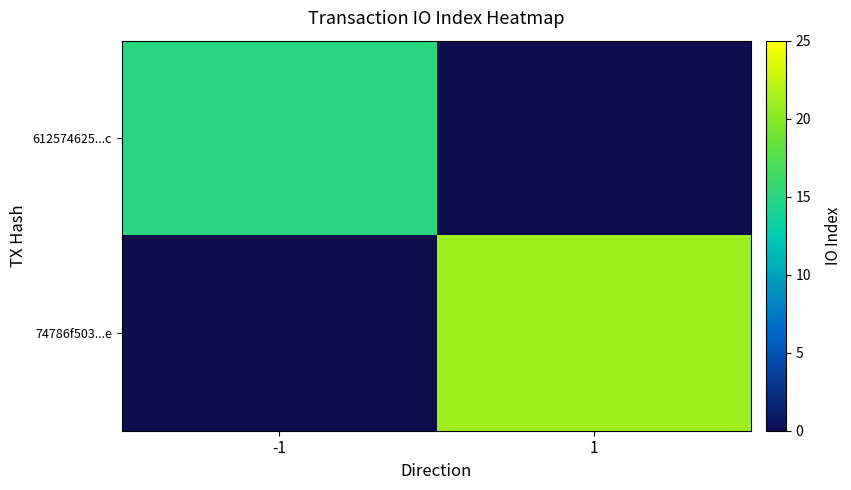

Is it true that 74786f503...e equals 21.0 at 1?

True